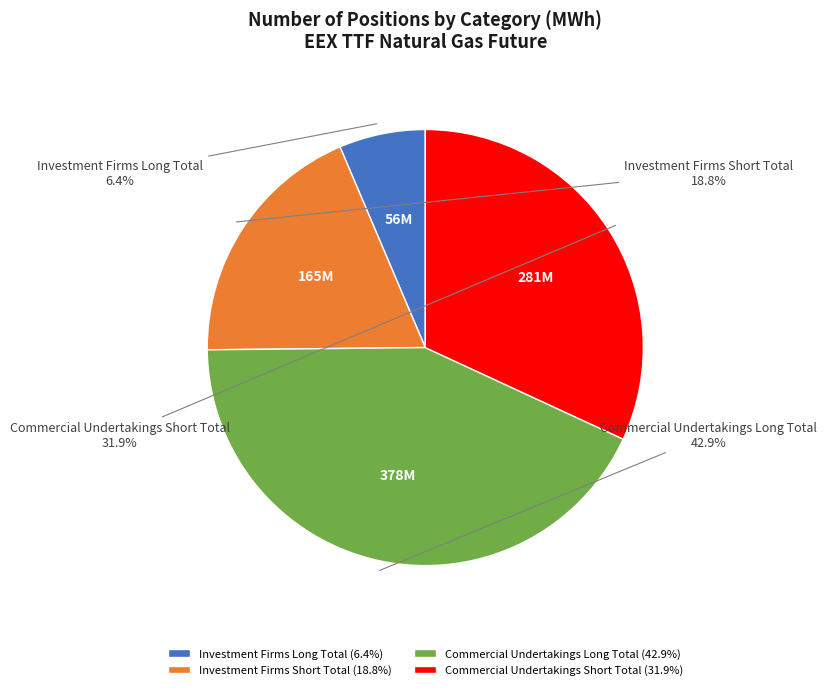

How many segments does this pie chart have?

4